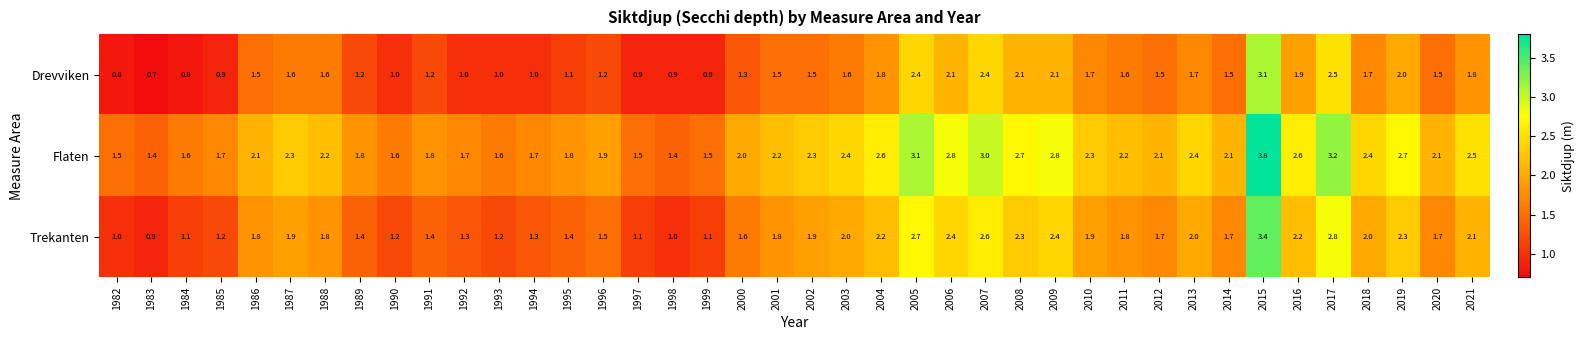

Which series has the largest range (max minus min)?

Trekanten